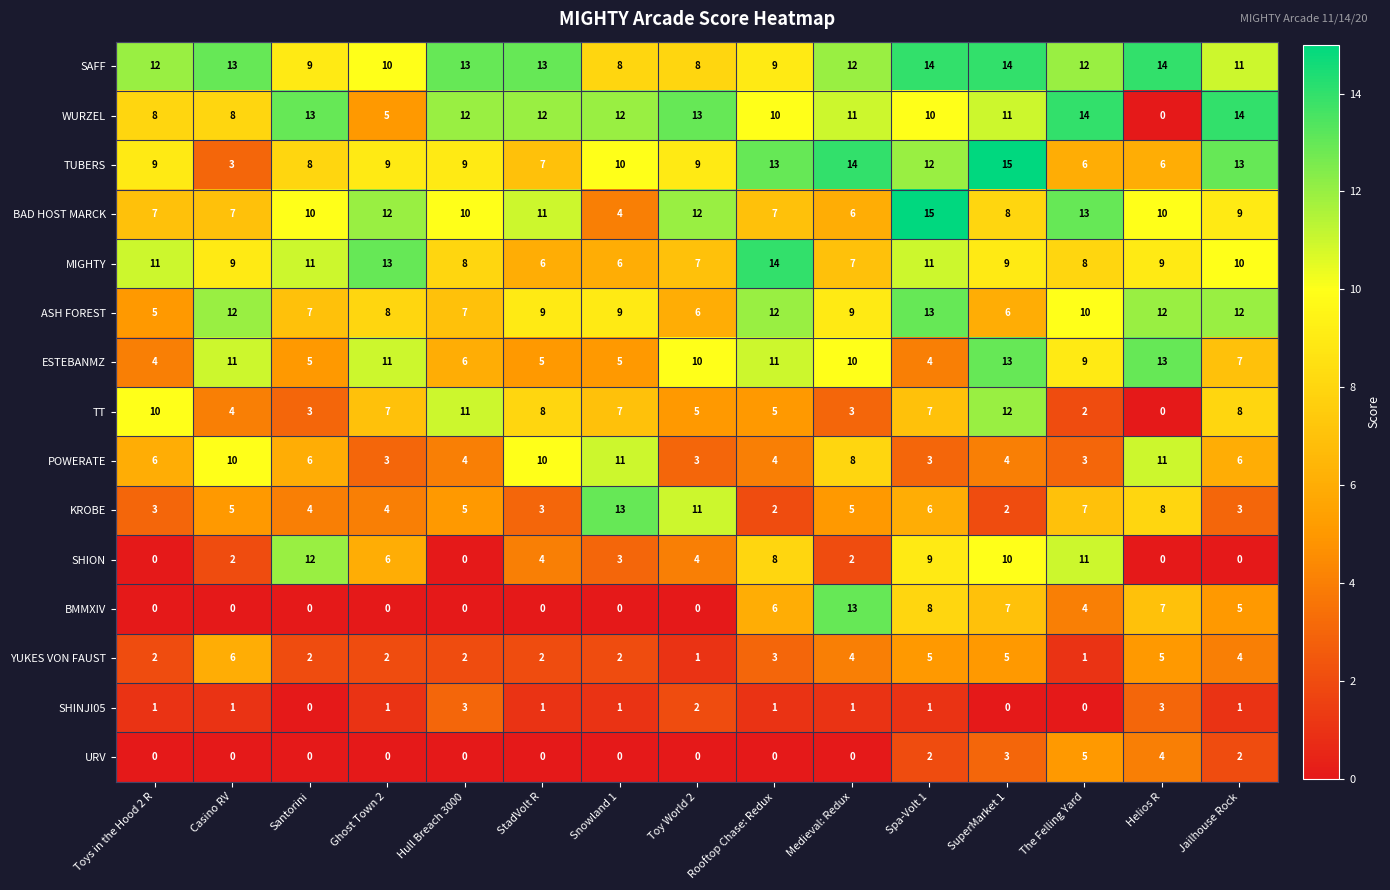

Count the number of data series in this chart.

15